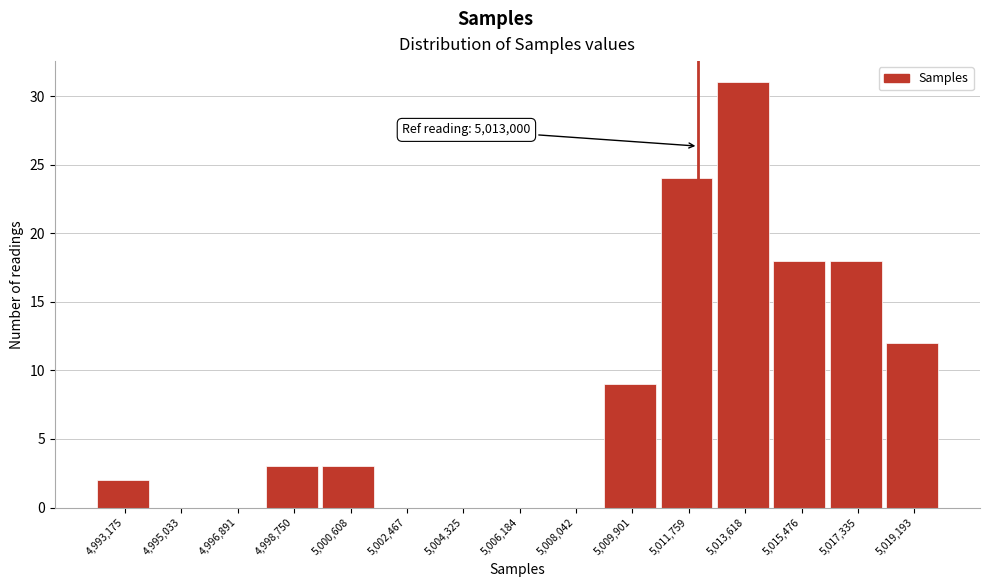

Reading left to right, transcribe all the data shown in this chart.

4,993,175=2	4,995,033=0	4,996,891=0	4,998,750=3	5,000,608=3	5,002,467=0	5,004,325=0	5,006,184=0	5,008,042=0	5,009,901=9	5,011,759=24	5,013,618=31	5,015,476=18	5,017,335=18	5,019,193=12